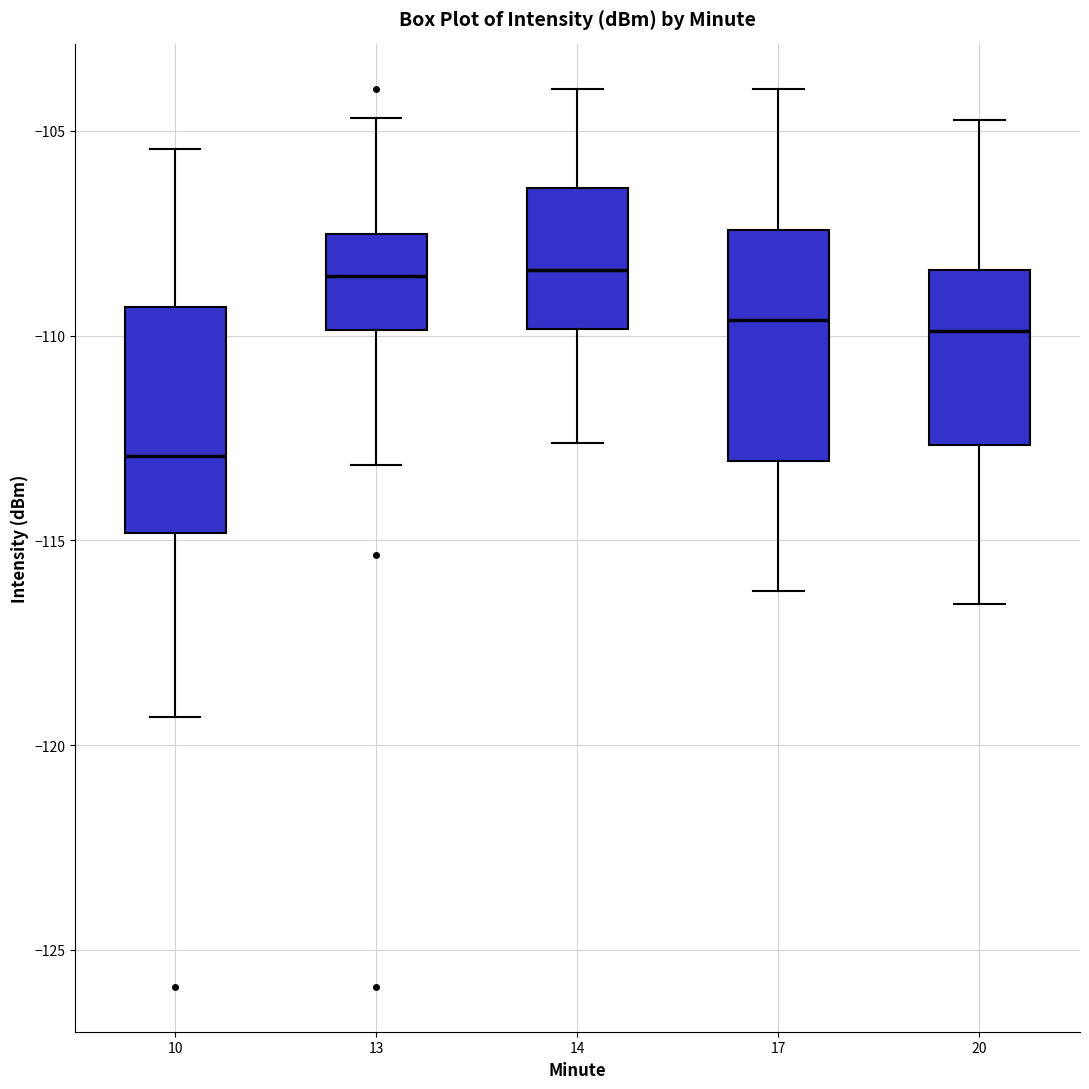

Where does the upper whisker of the box at x = 17 end on the y-axis? The values are not printed on the chart, so give them approximately, as read against the axis.

-104.0